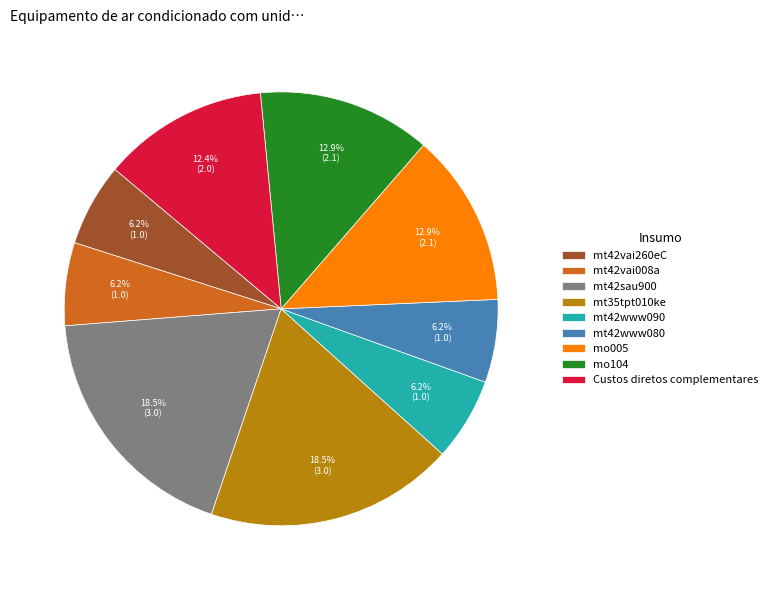

To the nearest percent, what is the difference between the mo005 and mt42sau900 slice percentages?

6%